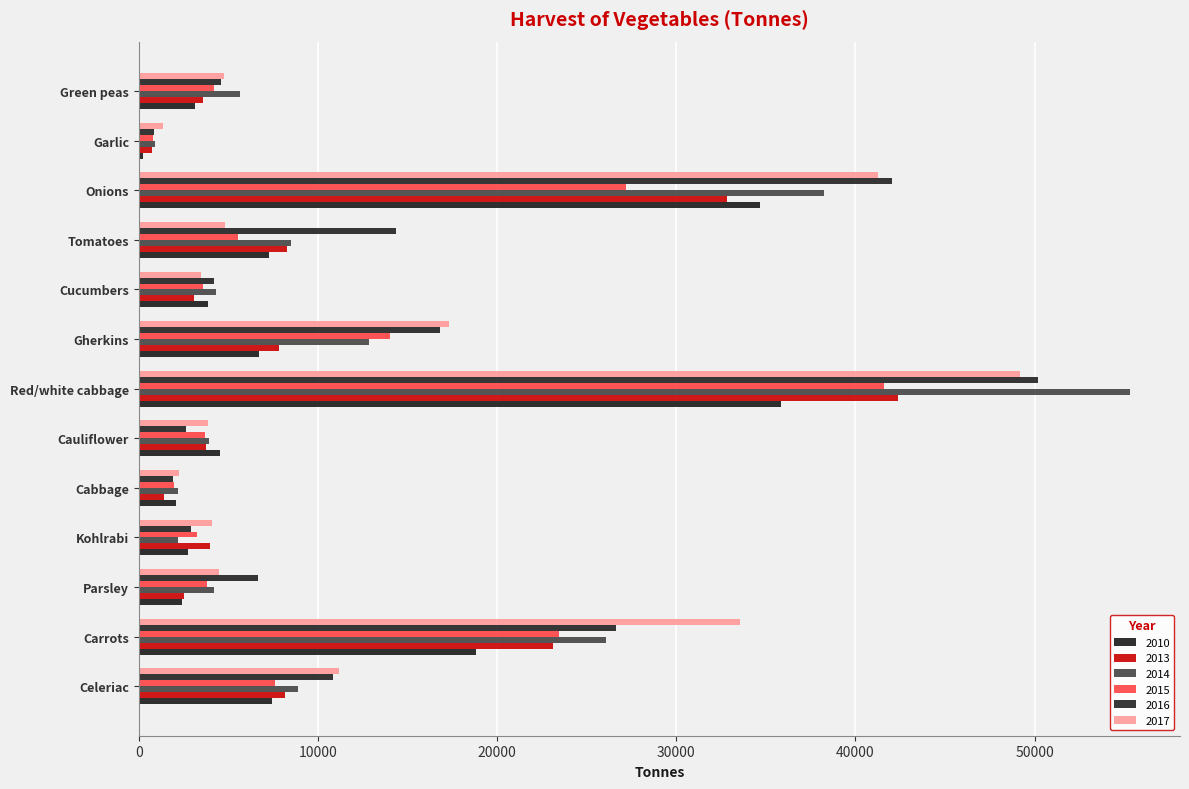

The value of 2013 at Carrots is 11853.9. True or false?

False